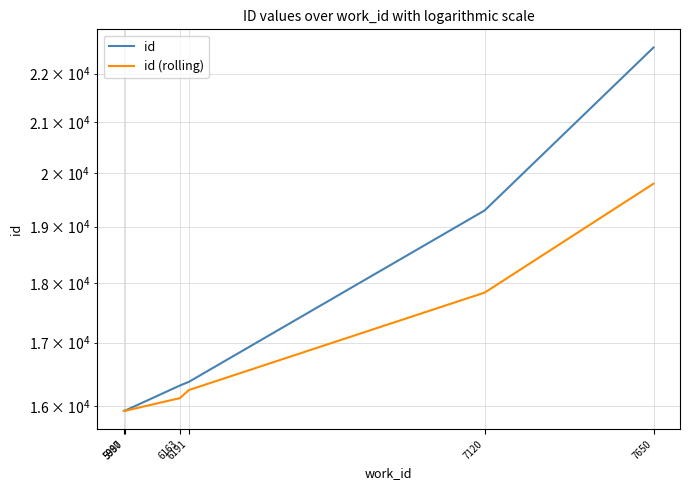

What is the maximum value shown in the chart?

22558